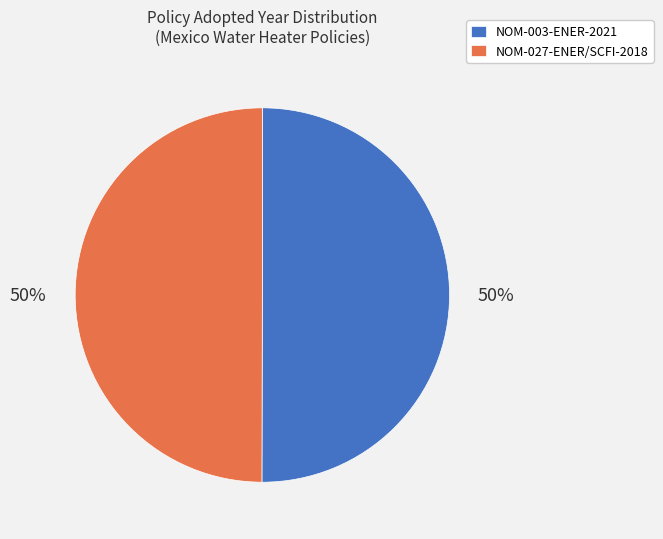

Approximately how many times larger is the value at NOM-027-ENER/SCFI-2018 compared to NOM-003-ENER-2021?

1.0